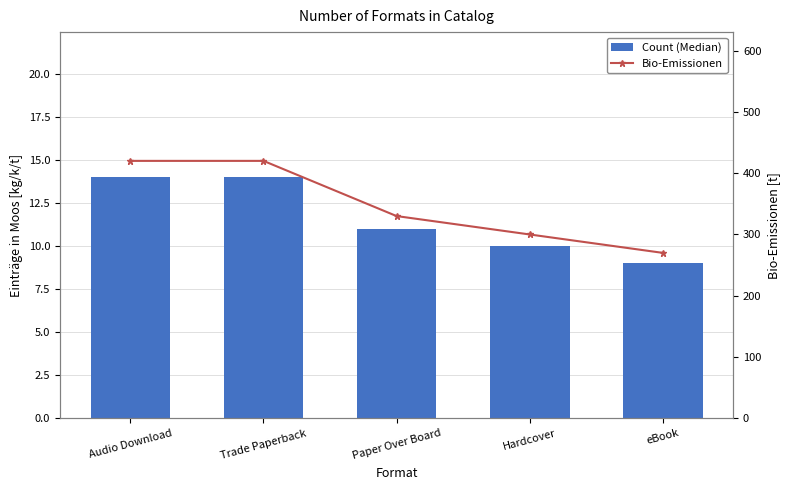

What is the highest value of the Count (Median) series?

14